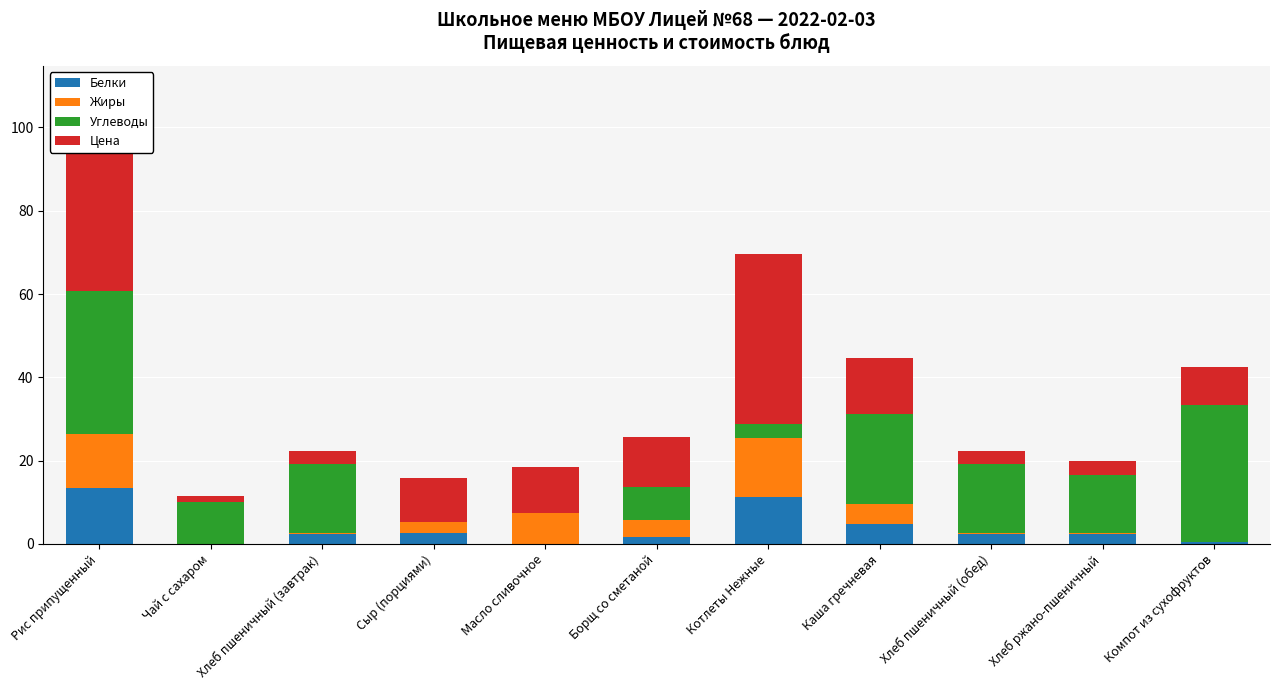

What value does the Белки series have at Хлеб пшеничный (обед)?

2.4